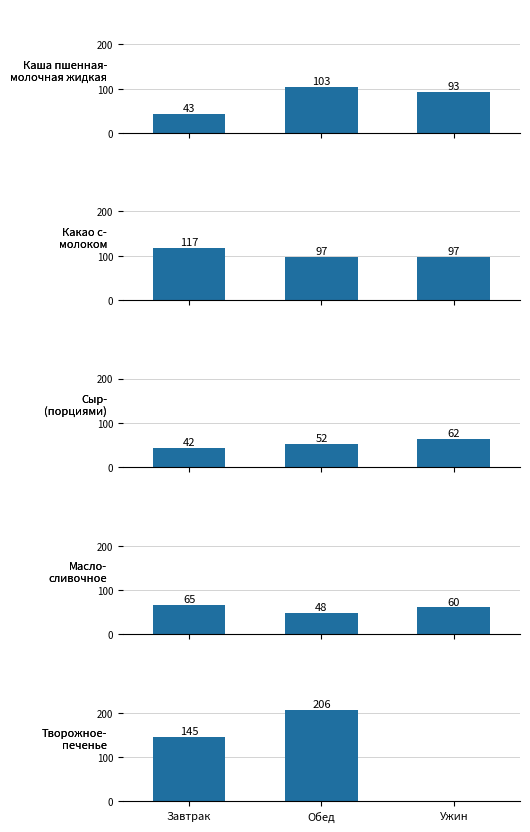

Where does the Каша пшенная
молочная жидкая series first go above 92?

Обед